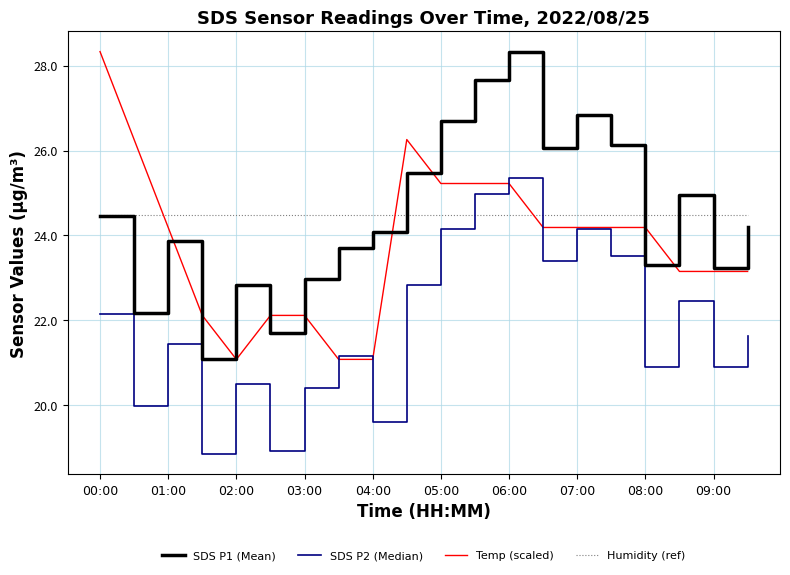

What is the greatest value displayed?

28.3